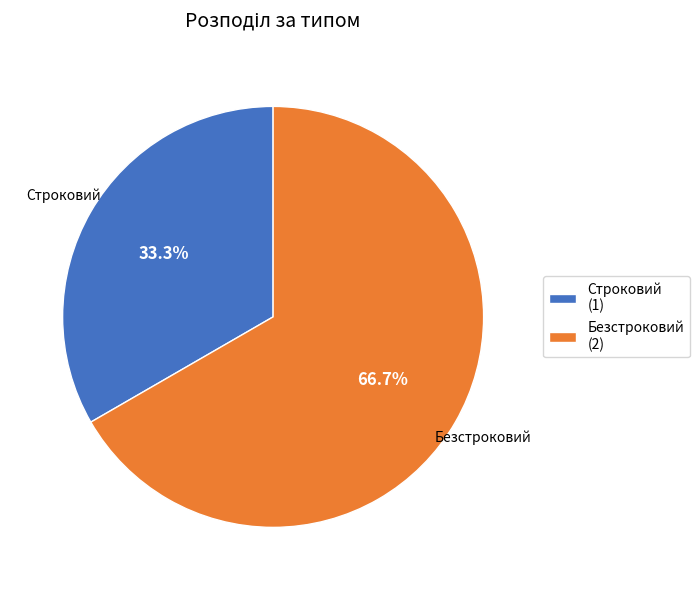

To the nearest percent, what portion does Строковий represent?

33%